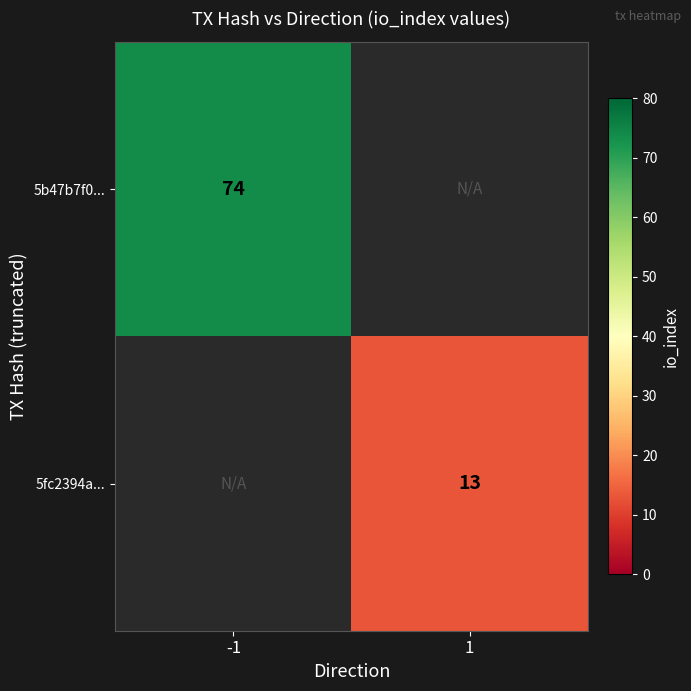

At which category does the chart reach its minimum across all series?

1